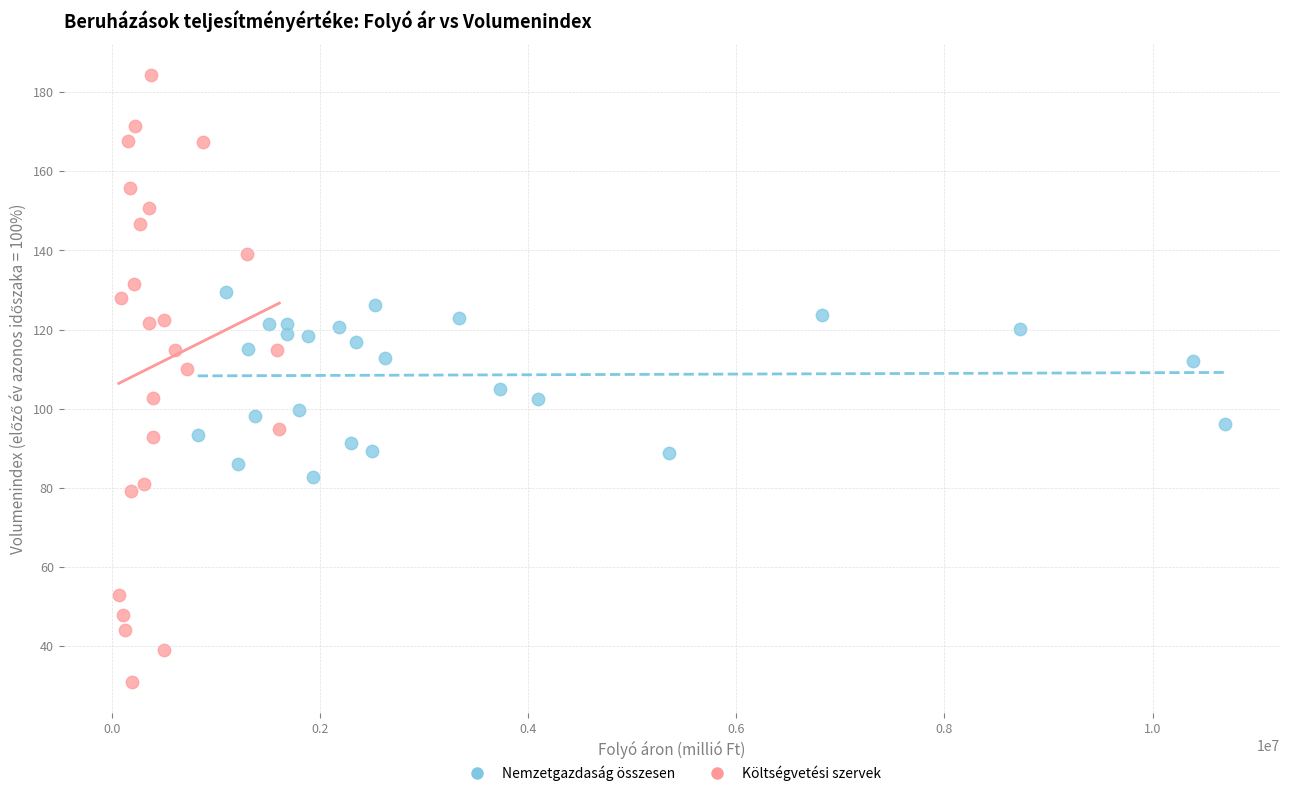

Which series has the largest Y range (max minus min)?

Költségvetési szervek